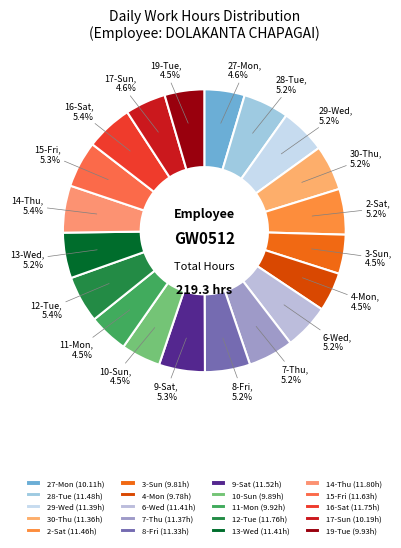

Does any single category account for the majority?

No